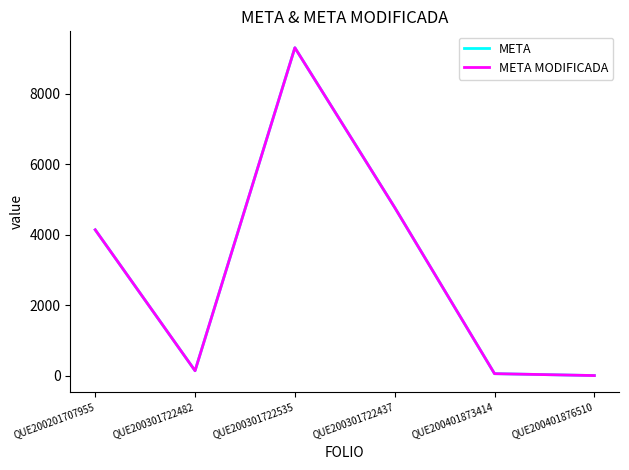

True or false: META and META MODIFICADA intersect in this chart.

False